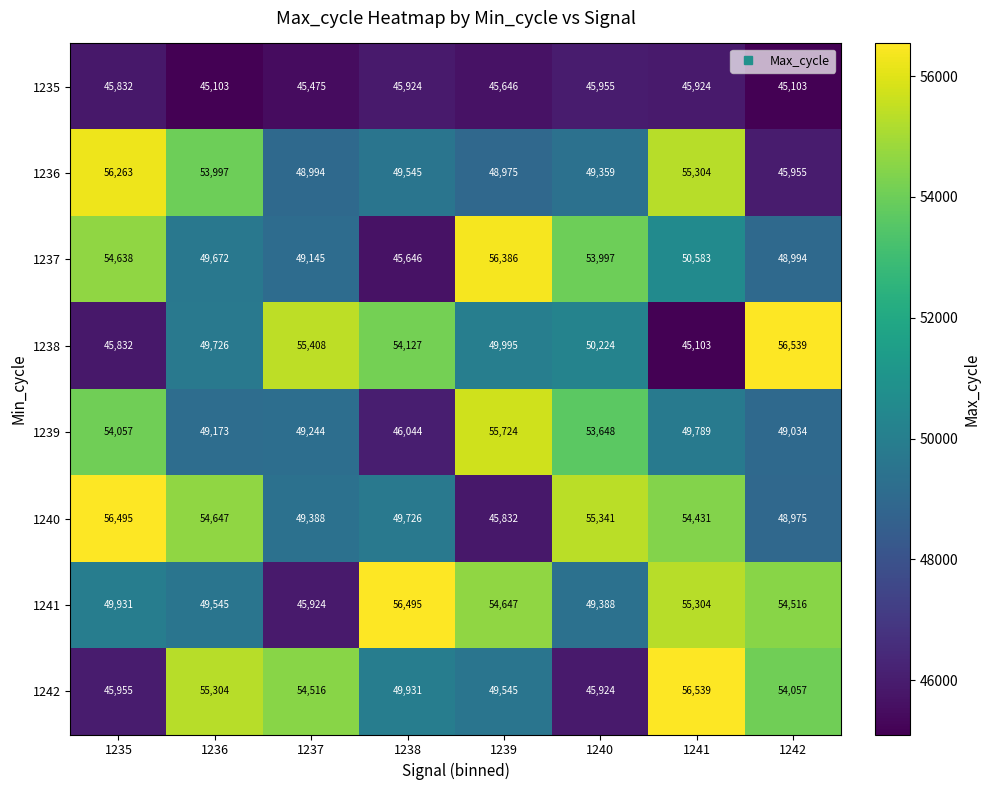

Which series has the widest spread of values?

1238